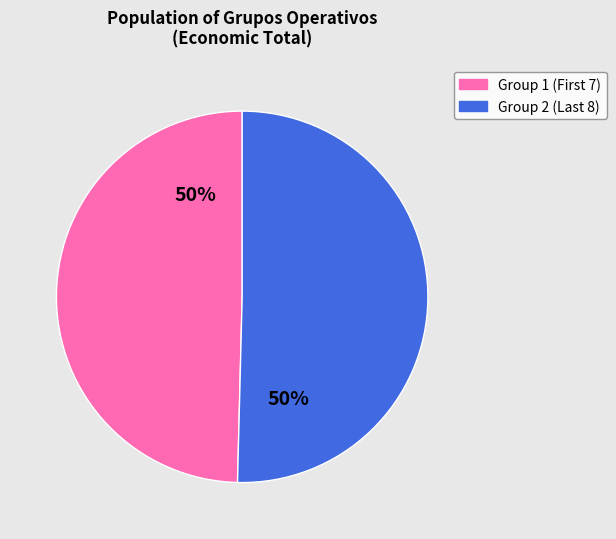

To the nearest percent, what is the average slice percentage?

50%